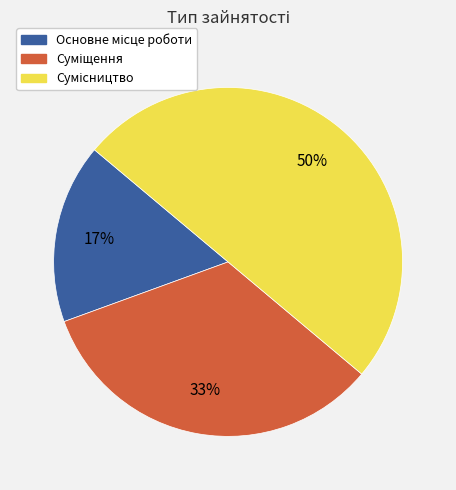

To the nearest percent, what is the difference between the largest and smallest slice percentages?

33%